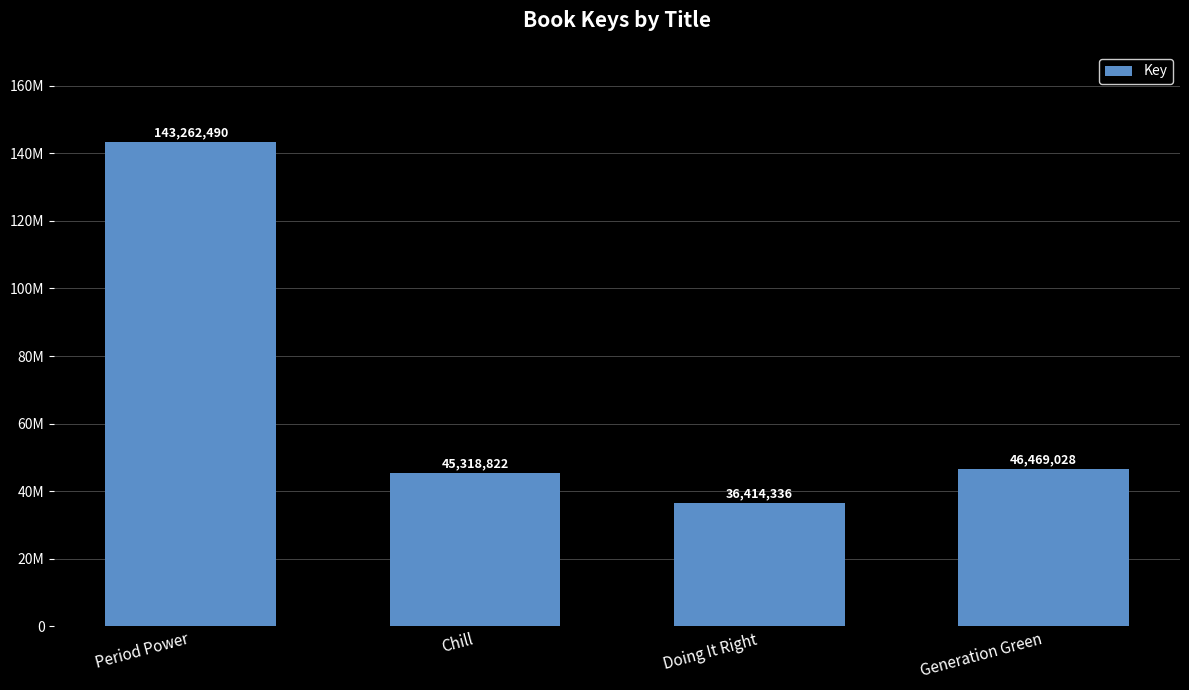

What is the label of the 4th bar from the right?

Period Power